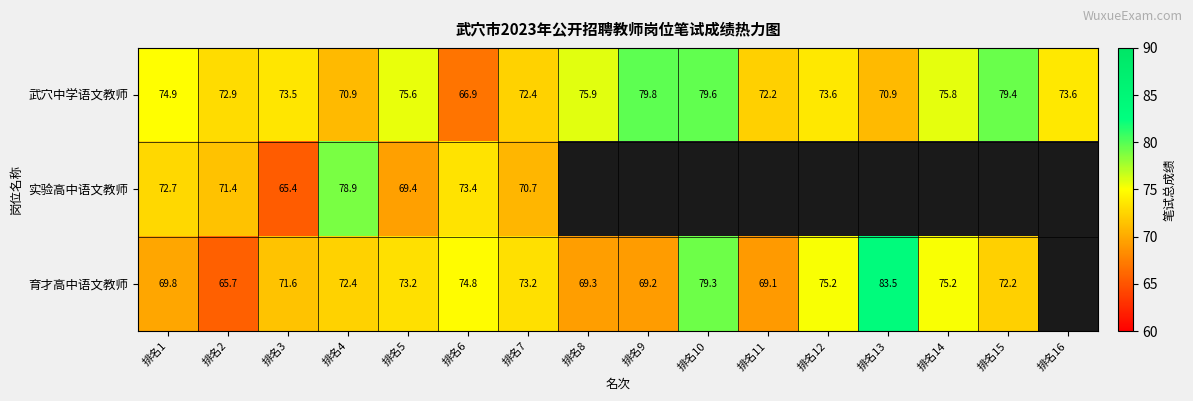

Between 排名1 and 排名6, which series saw the biggest shift?

武穴中学语文教师